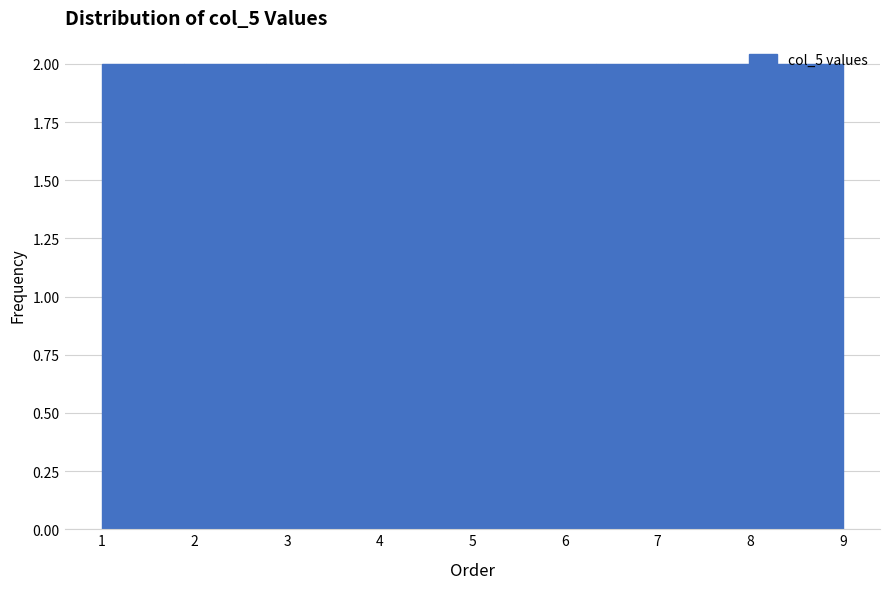

Reading left to right, transcribe this chart: for each bar, give the range it covers on the x-axis and its height. Neither the bar edges nor the heights are printed on the chart, so give them approximately, as read against the axes.

1.0 to 1.9: 2
1.9 to 2.8: 2
2.8 to 3.7: 2
3.7 to 4.6: 2
4.6 to 5.4: 2
5.4 to 6.3: 2
6.3 to 7.2: 2
7.2 to 8.1: 2
8.1 to 9.0: 2